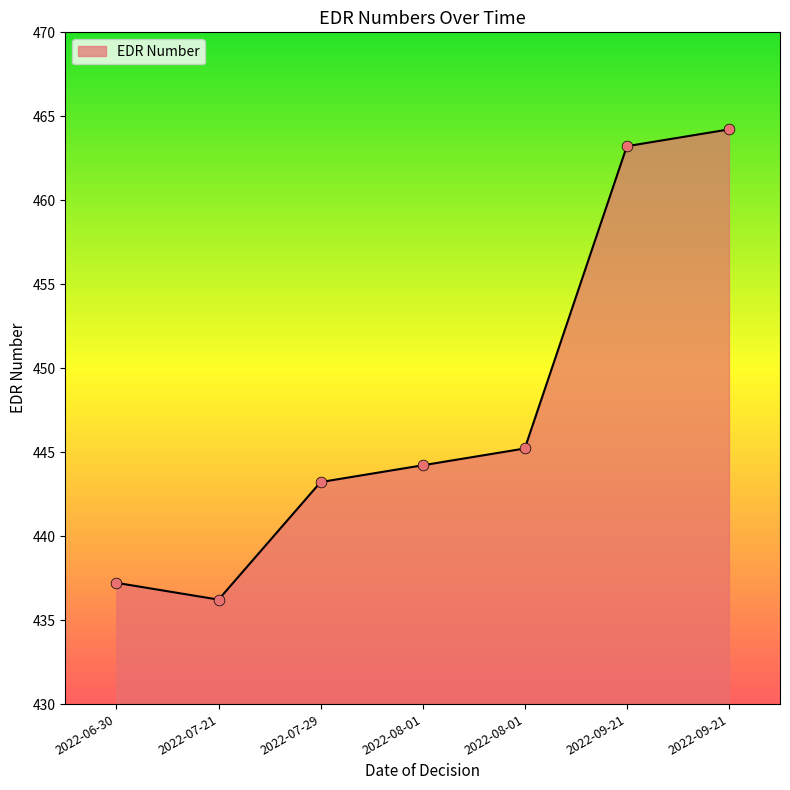

Is this an area chart (filled region under the line)?

Yes